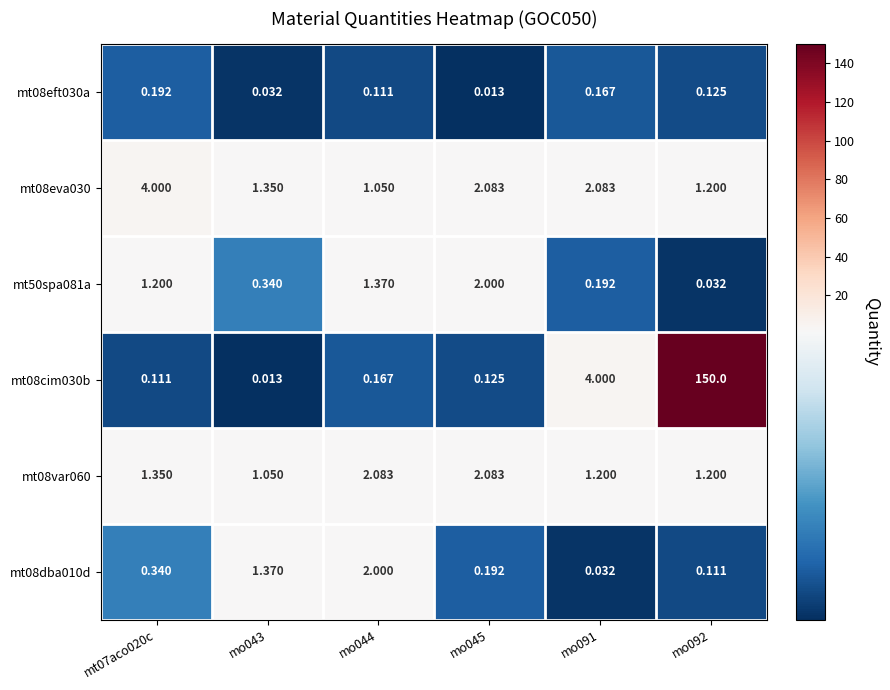

Is the value of mt08eva030 at mo091 greater than the value of mt08eft030a at mt07aco020c?

Yes